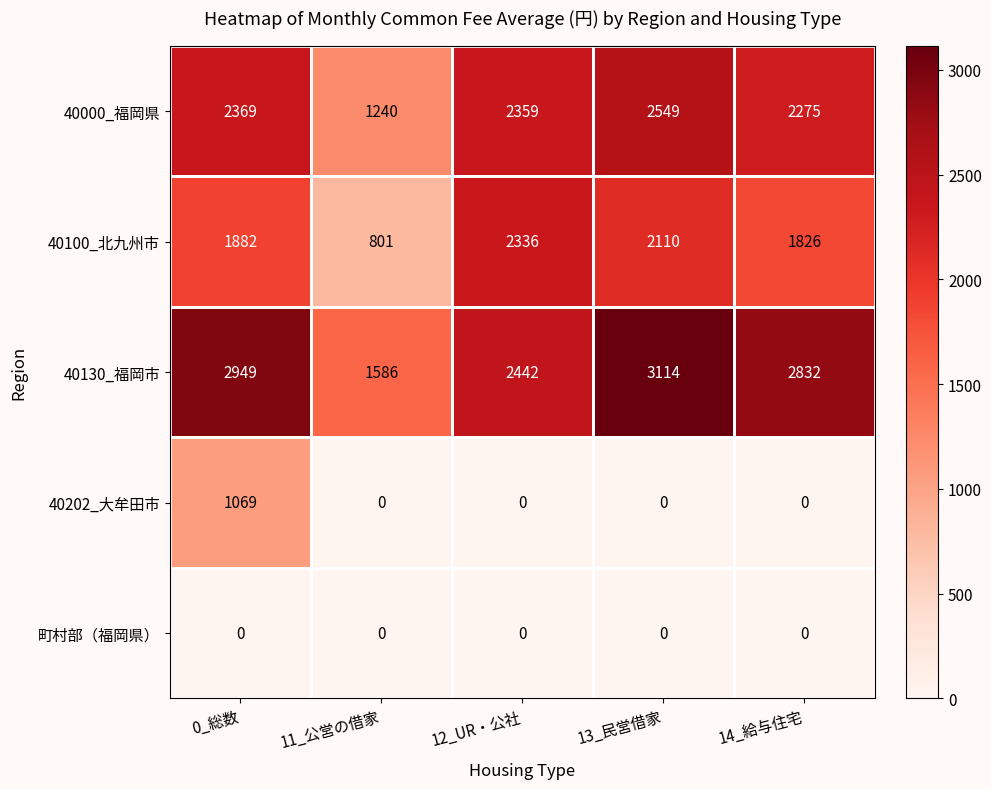

What is the difference between the highest and lowest values at 12_UR・公社?

2442